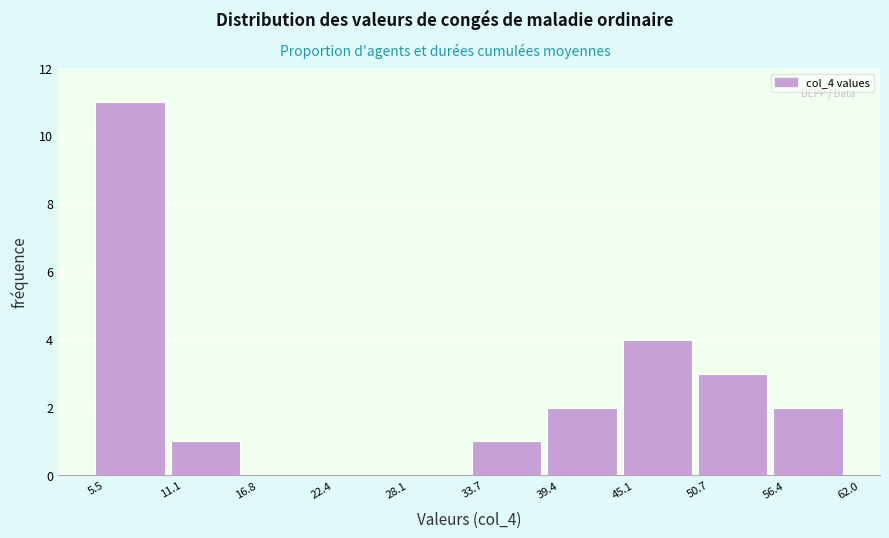

What is the height of the bar covering 50.7 to 56.4 on the x-axis? The values are not printed on the chart, so give them approximately, as read against the axis.

3